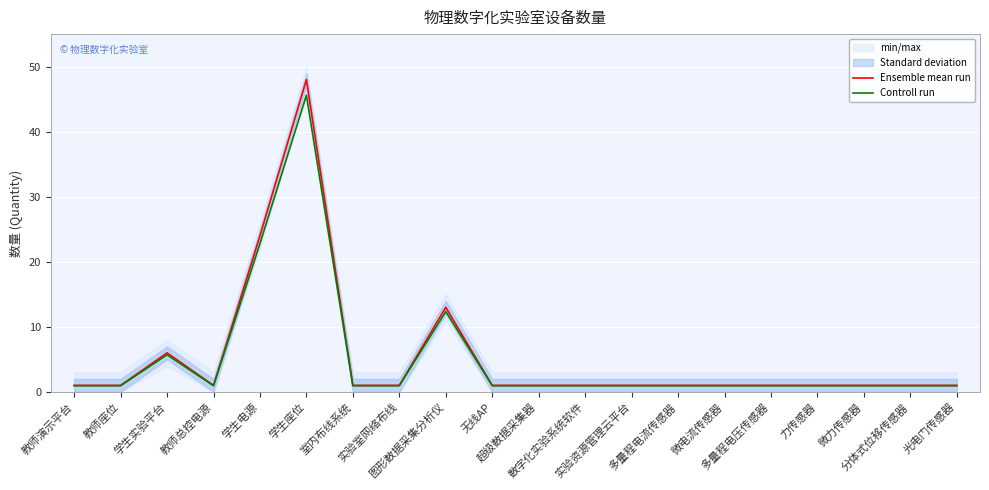

What is the label of the 18th point from the left?

微力传感器